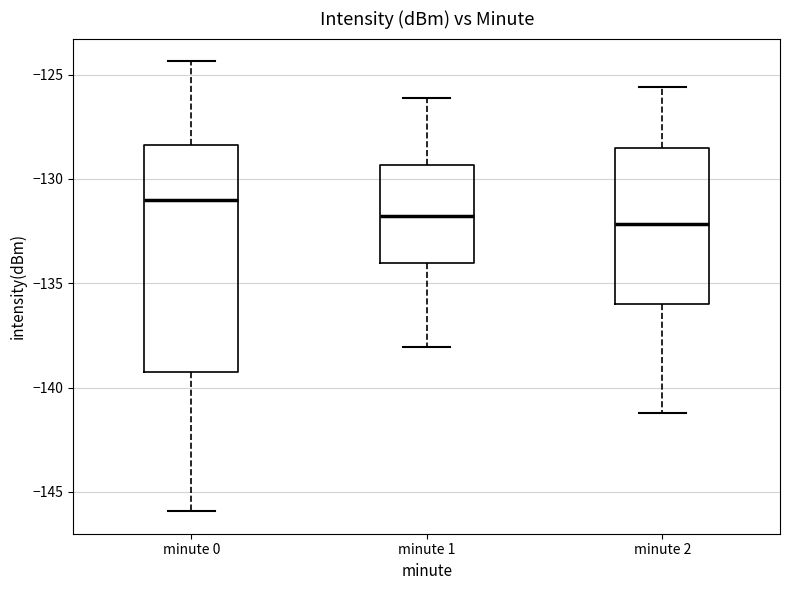

Which box is the tallest, from its lower edge to its upper edge?

minute 0